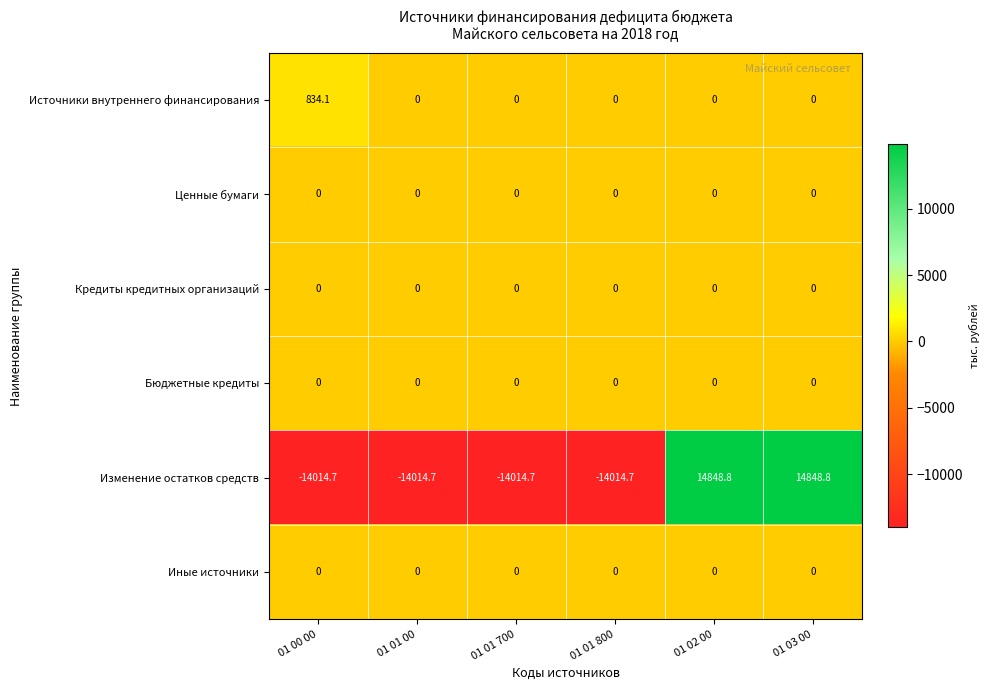

Which series has the largest total across all categories?

Источники внутреннего финансирования